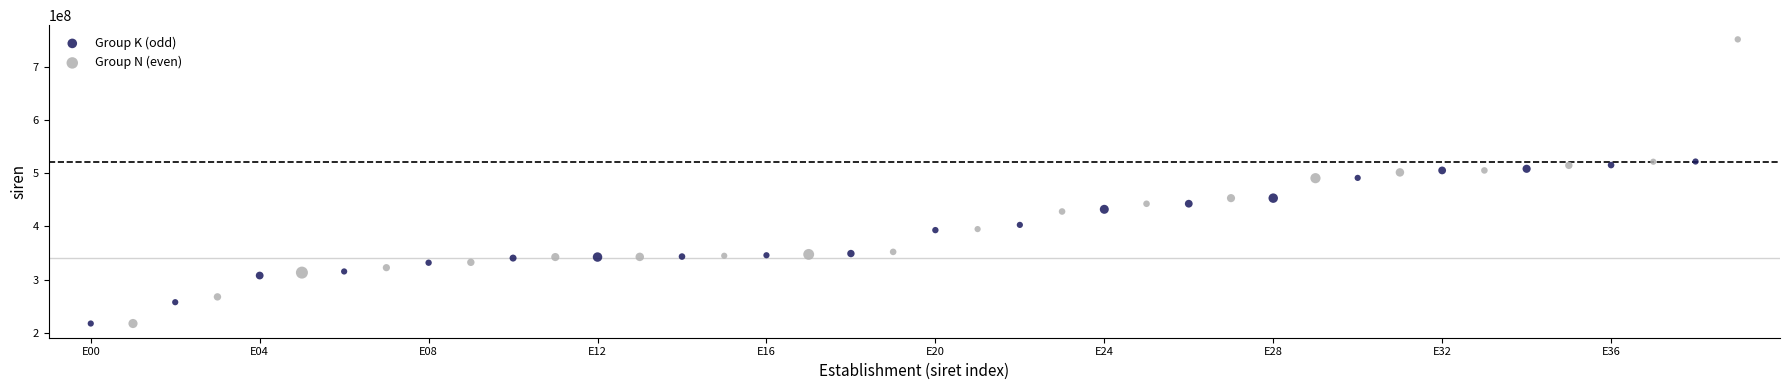

Which series has the largest Y range (max minus min)?

Group N (even)